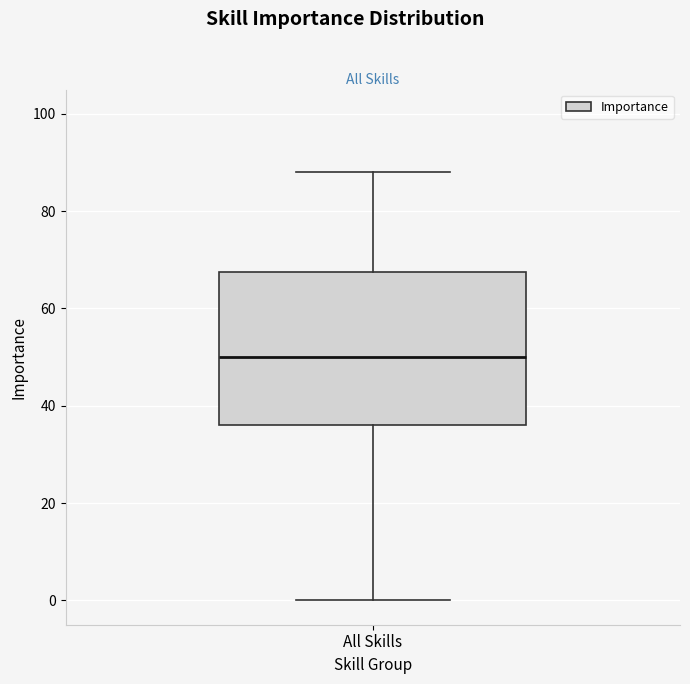

Read this box plot against the y-axis: the position of the median line, the range covered by the box, and the ends of both whiskers. The values are not printed on the chart, so give them approximately, as read against the axis.

median 50, box 36 to 68, whiskers 0 to 88